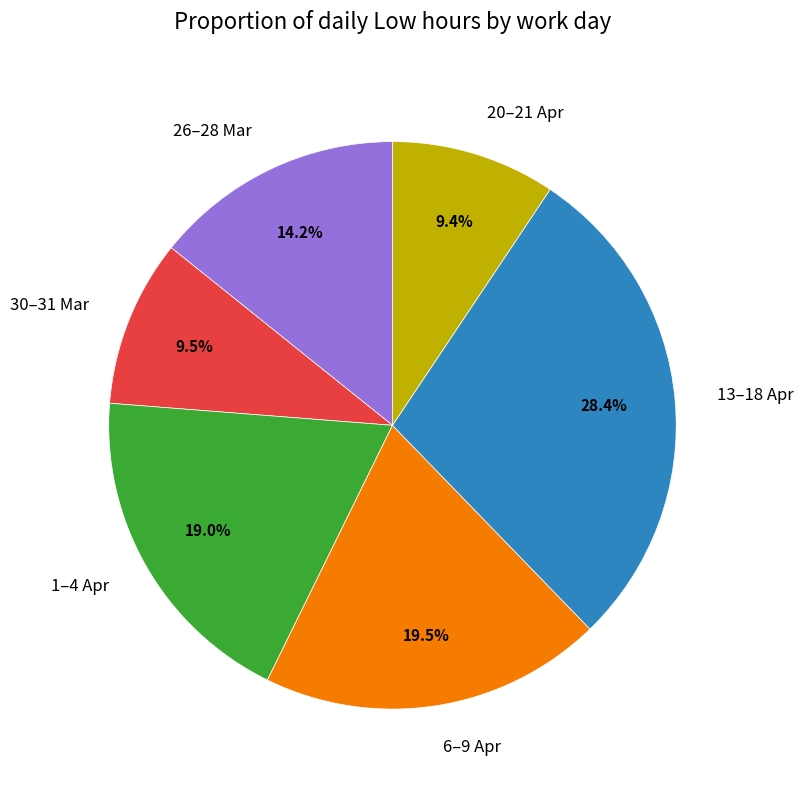

To the nearest percent, what is the average slice percentage?

17%